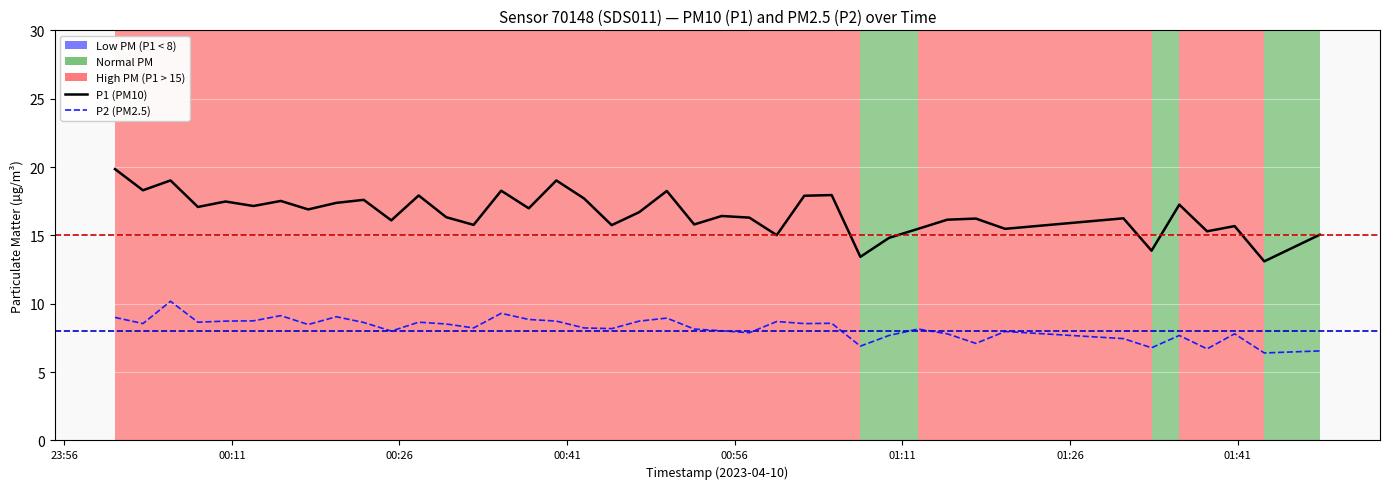

What is the maximum value shown in the chart?

19.9